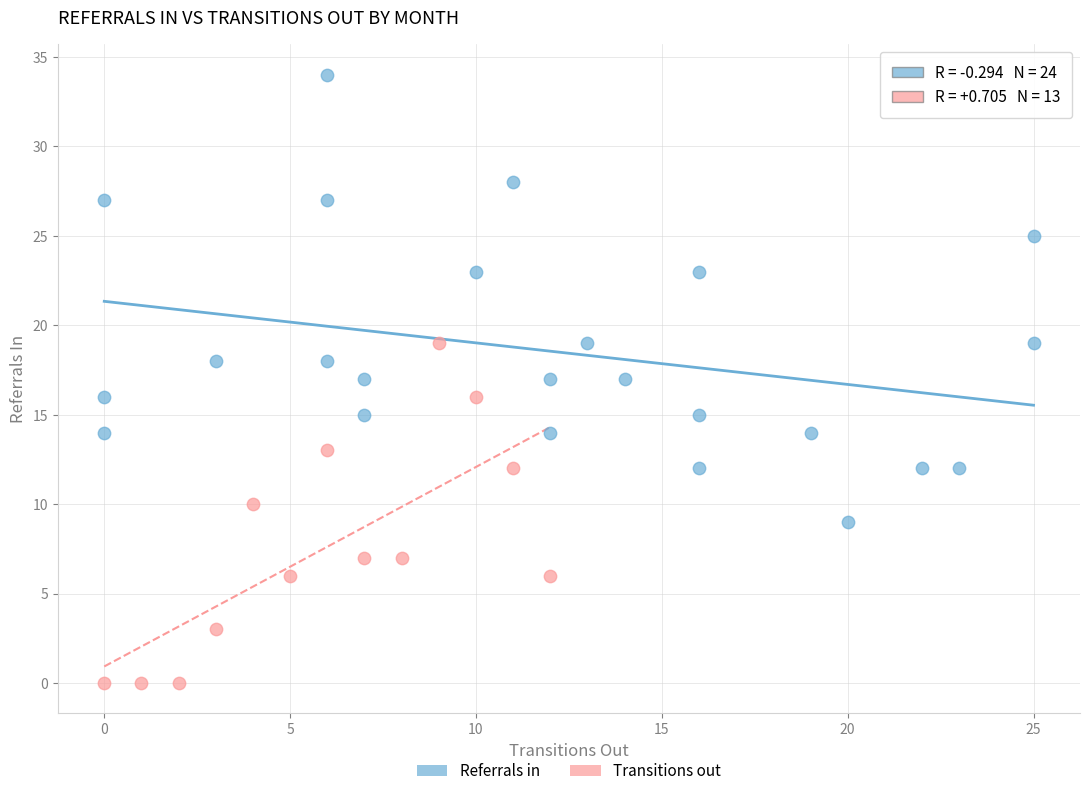

Which series reaches the minimum Y coordinate?

Transitions out